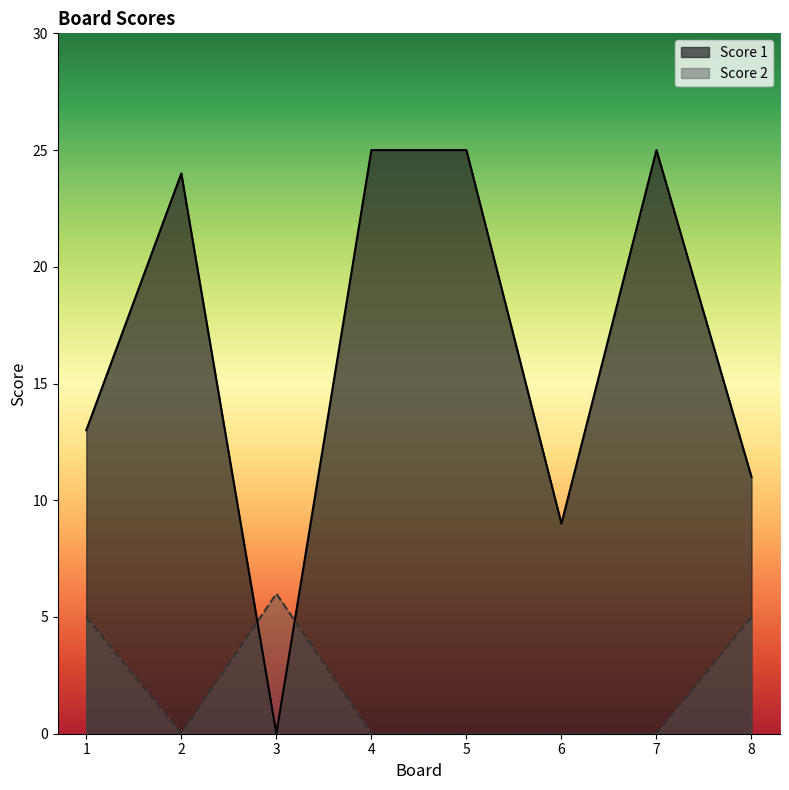

At which label is Score 1 closest to 12?

1